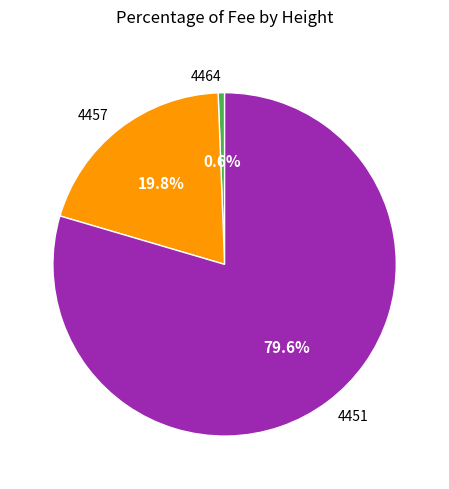

To the nearest percent, what portion does 4464 represent?

1%